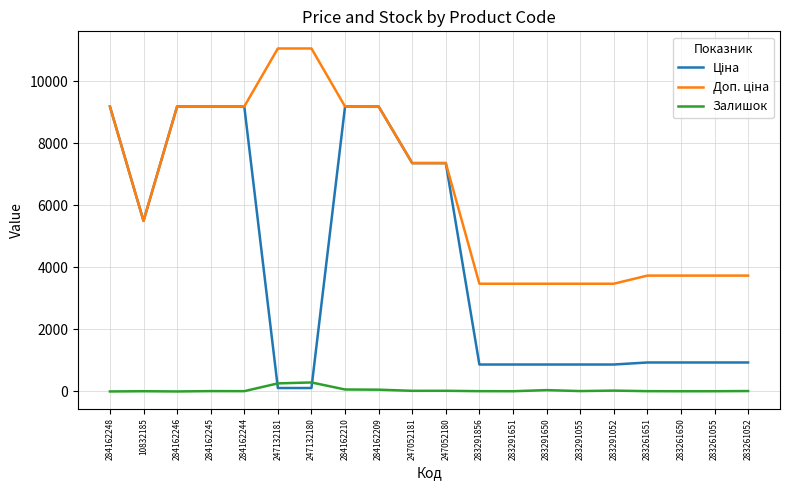

What is the maximum value shown in the chart?

11055.0